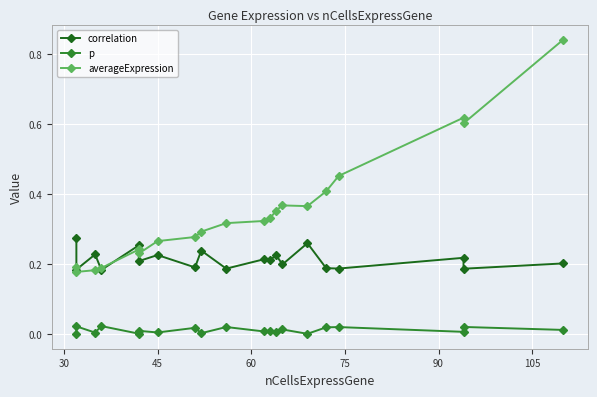

Rank the series by their maximum value, from lowest to highest.

p, correlation, averageExpression